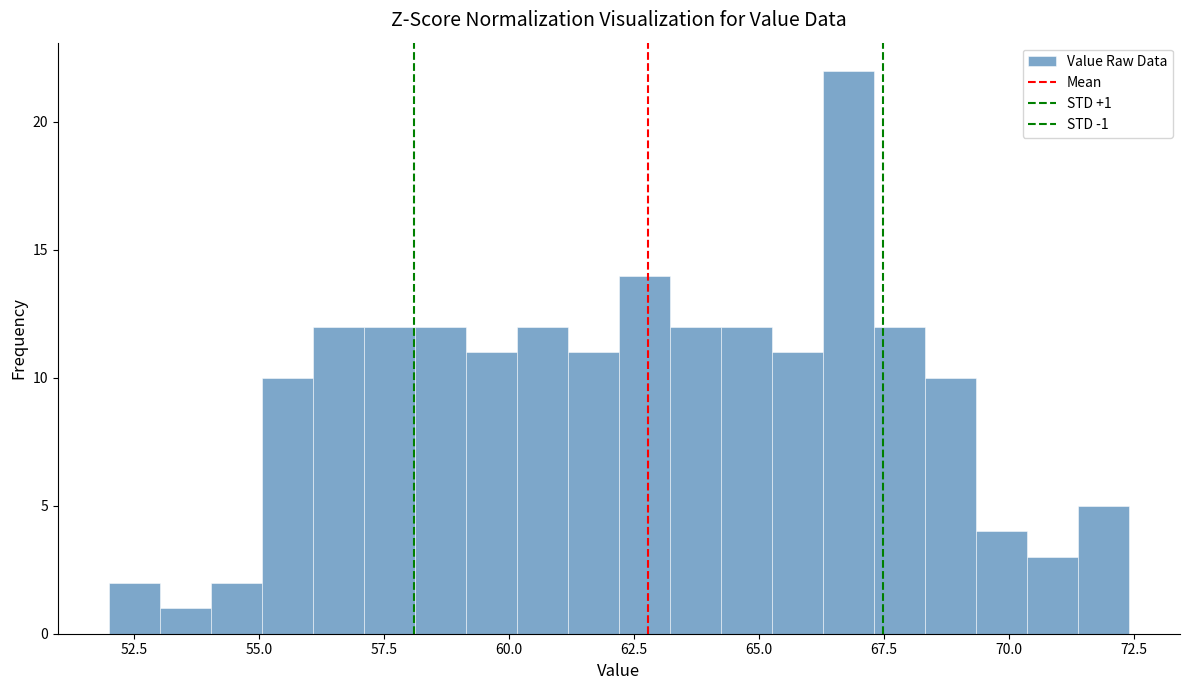

Read against the x-axis, roughly where is the centre of the tallest bar?

67.0